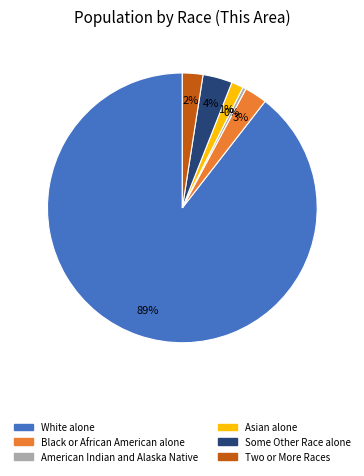

To the nearest percent, what is the average slice percentage?

17%